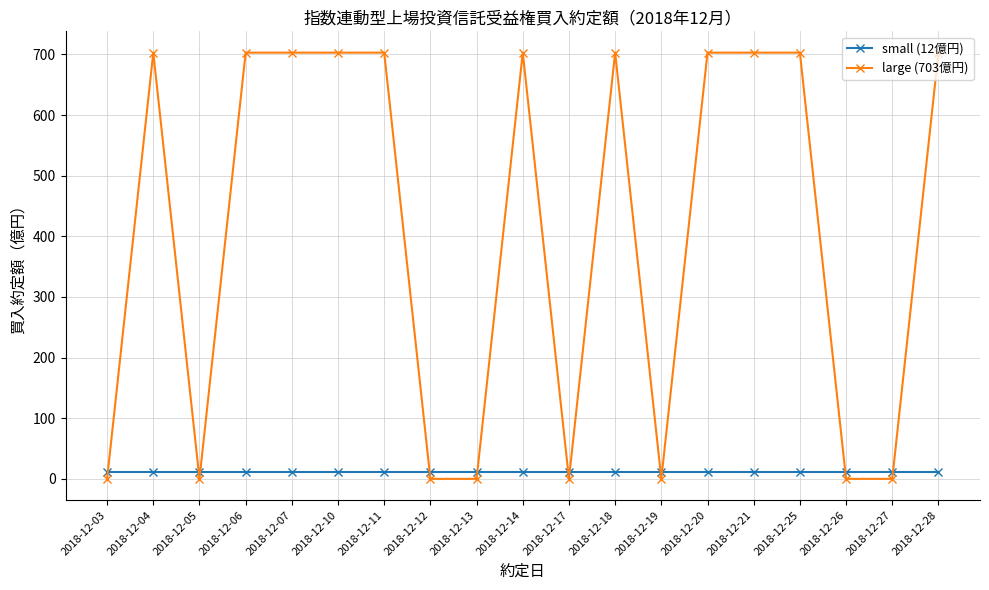

How many intersections are there between small (12億円) and large (703億円)?

11